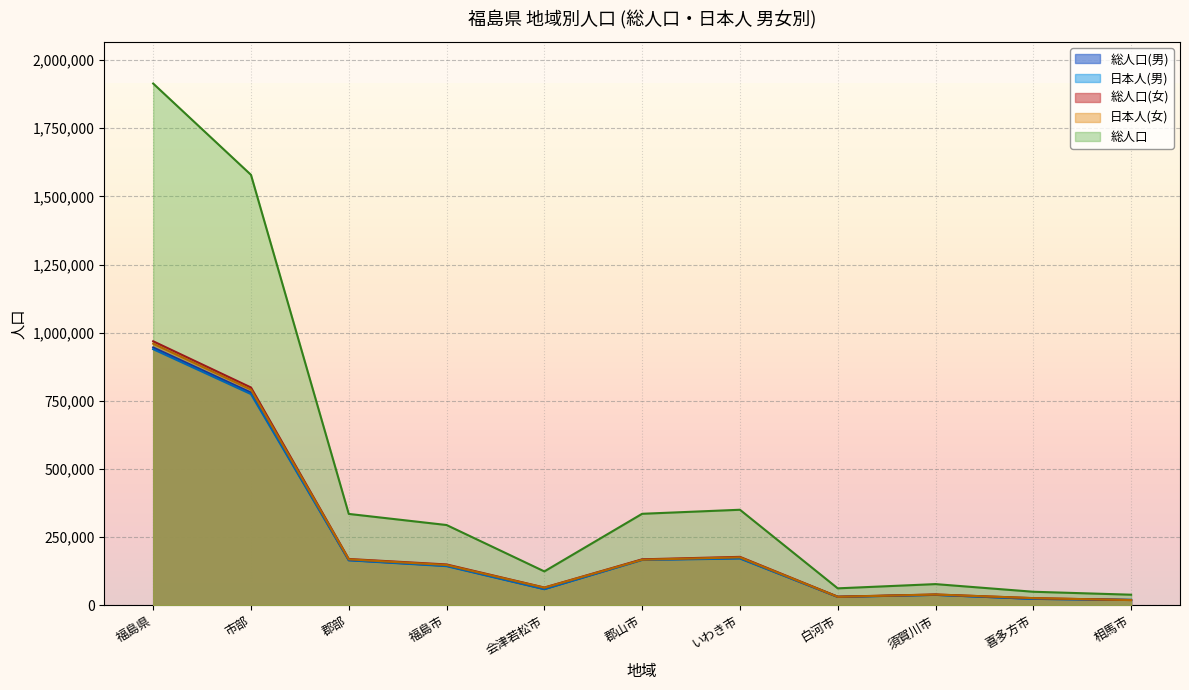

True or false: 総人口(男) has more than 0 interior local peaks.

True